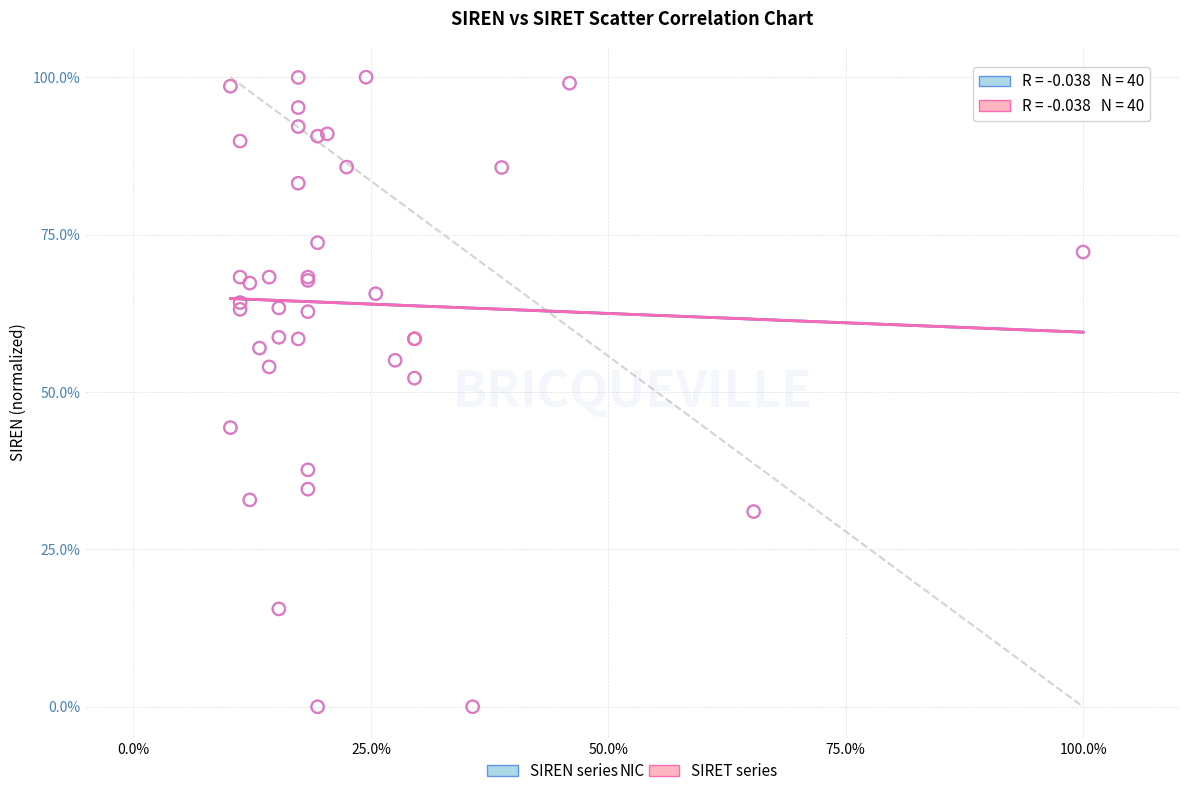

What are all the series names shown in the legend?

SIREN series, SIRET series